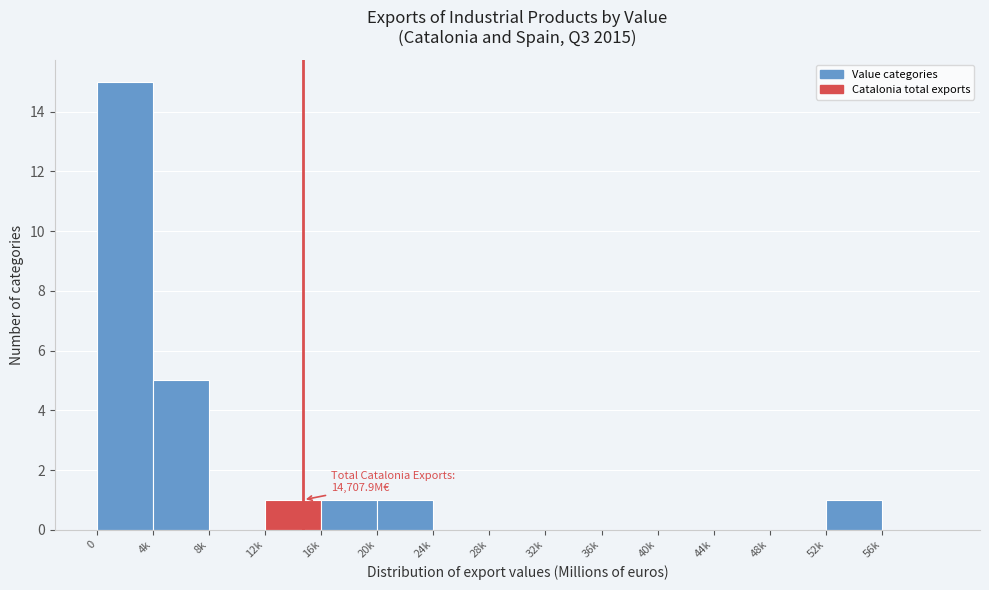

Reading right to left, list all the values displayed in this chart.

56k=0	52k=1	48k=0	44k=0	40k=0	36k=0	32k=0	28k=0	24k=0	20k=1	16k=1	12k=1	8k=0	4k=5	0=15